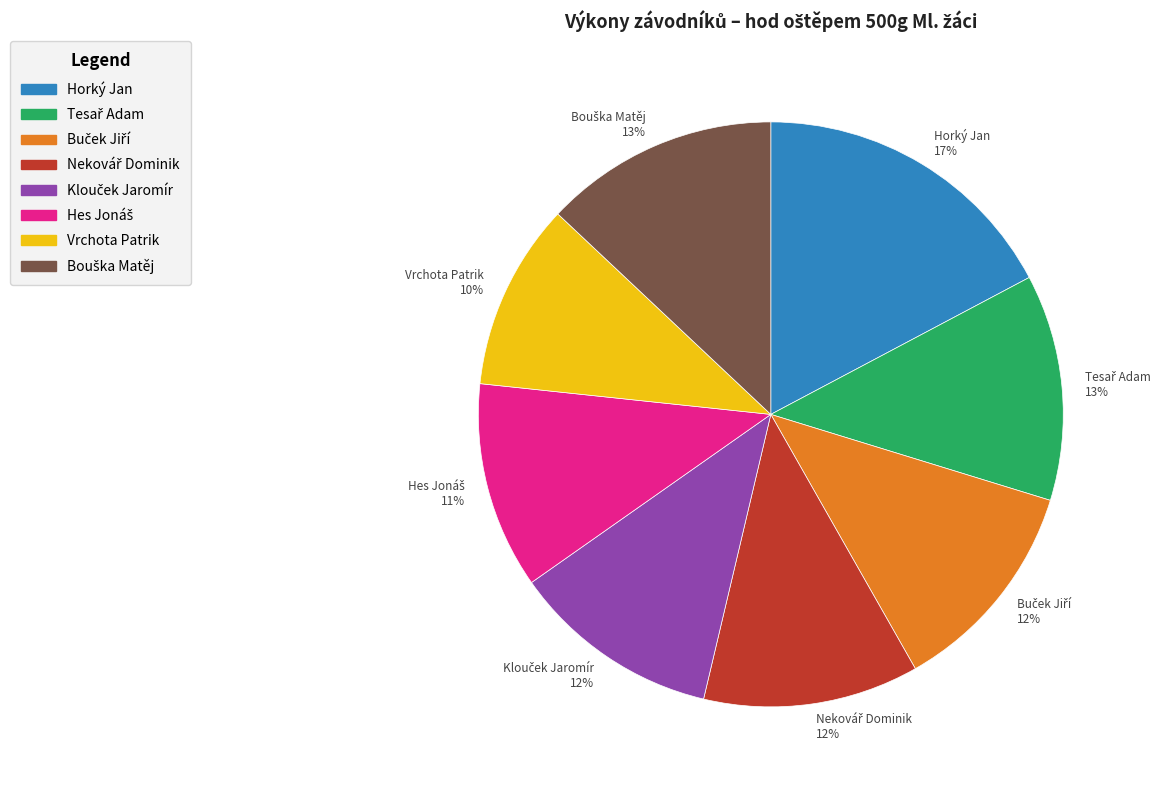

To the nearest percent, what portion does Vrchota Patrik represent?

10%